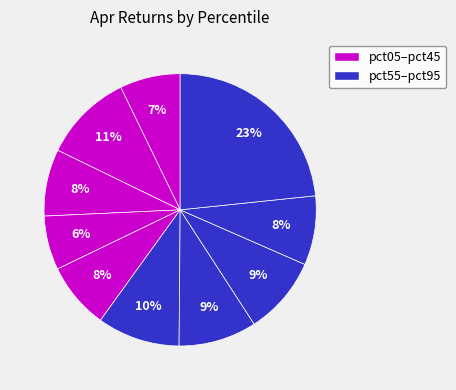

How many slices are in this pie chart?

10